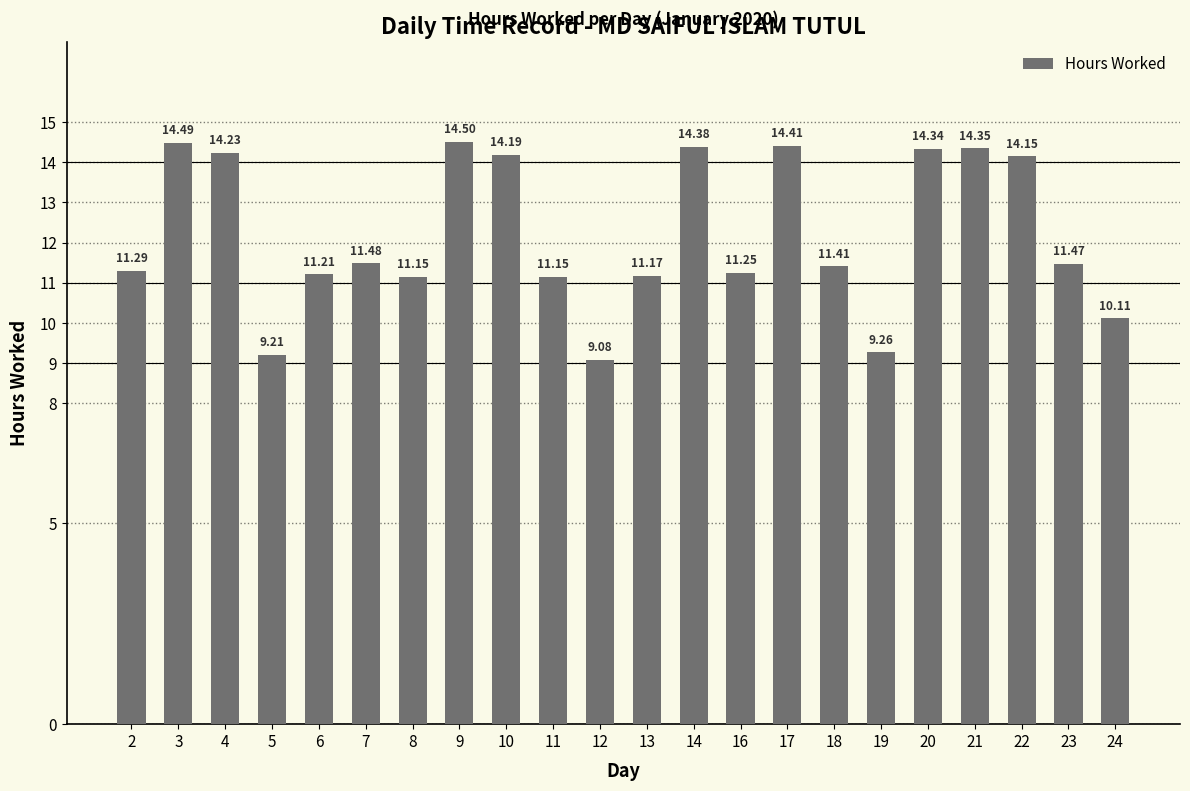

What is the difference between the values at 2 and 22?

2.9